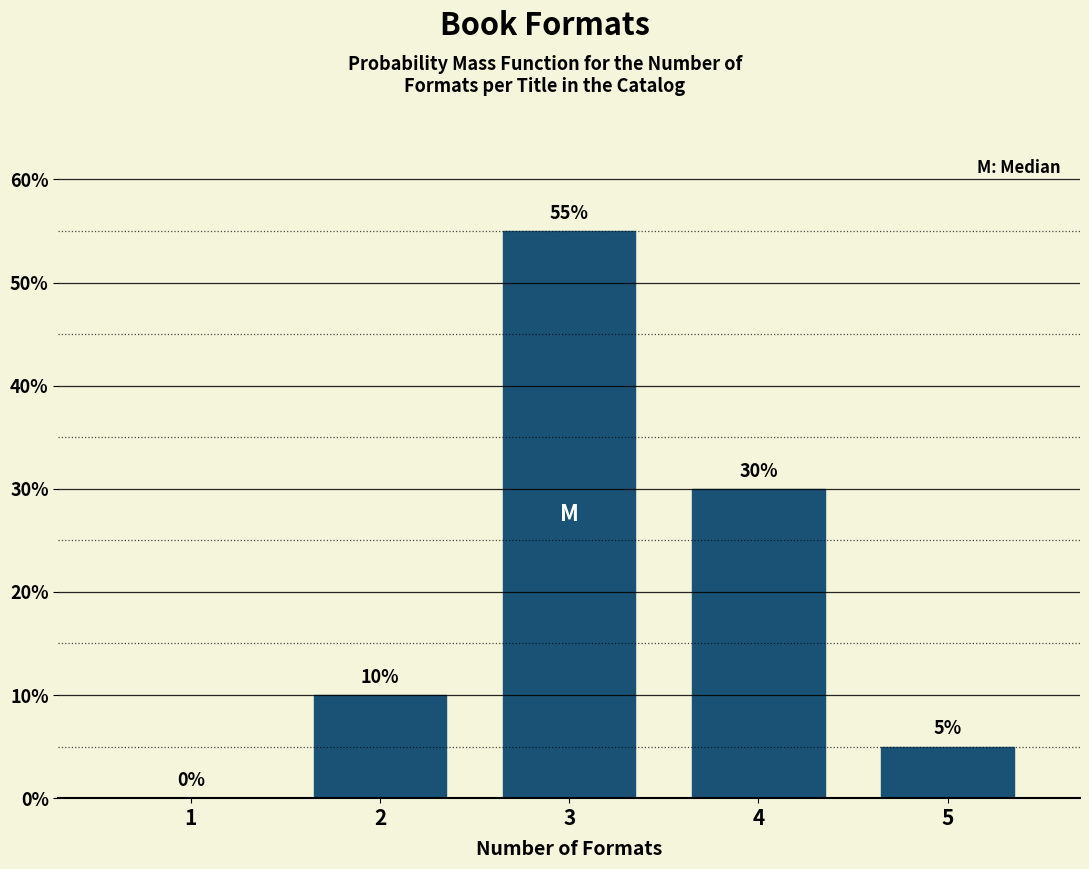

Reading left to right, what are all the values shown in this chart?

1=0	2=10	3=55	4=30	5=5